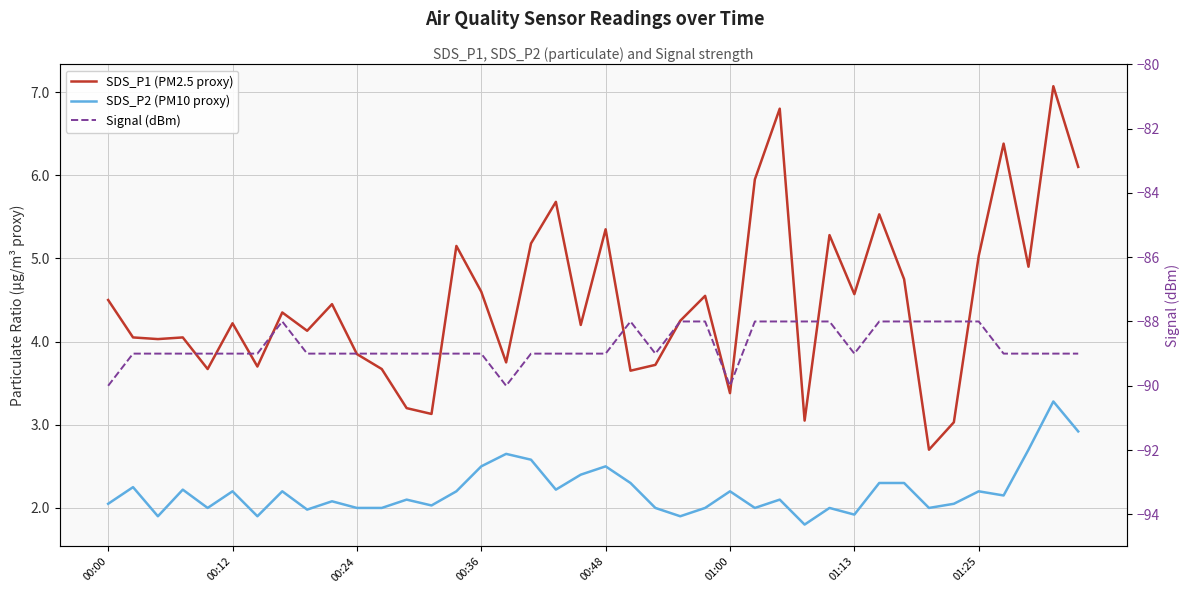

What is the difference between the second highest and second lowest values in the Signal (dBm) series?

2.0